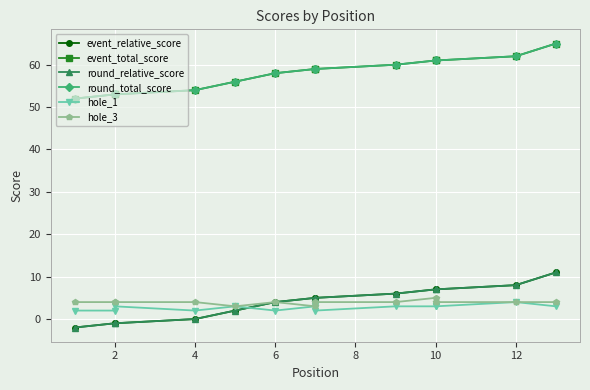

List the series in order of their peak value, lowest first.

hole_1, hole_3, event_relative_score, round_relative_score, event_total_score, round_total_score